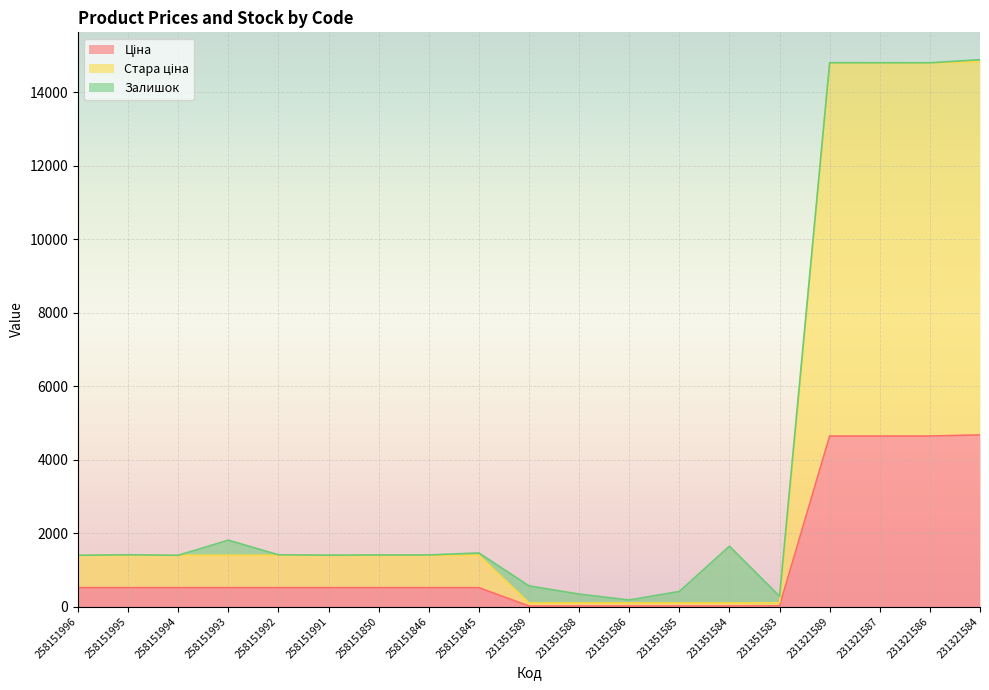

What is the average value of the Стара ціна series?

3810.8